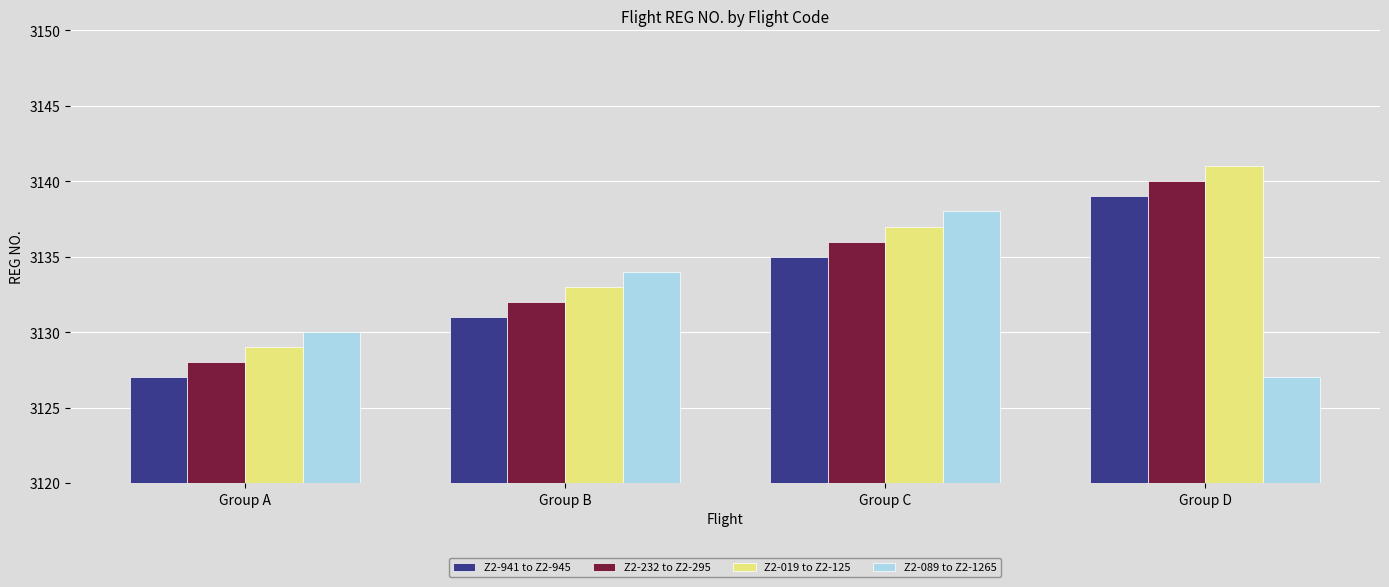

How many data points in Z2-089 to Z2-1265 are less than 3134?

2